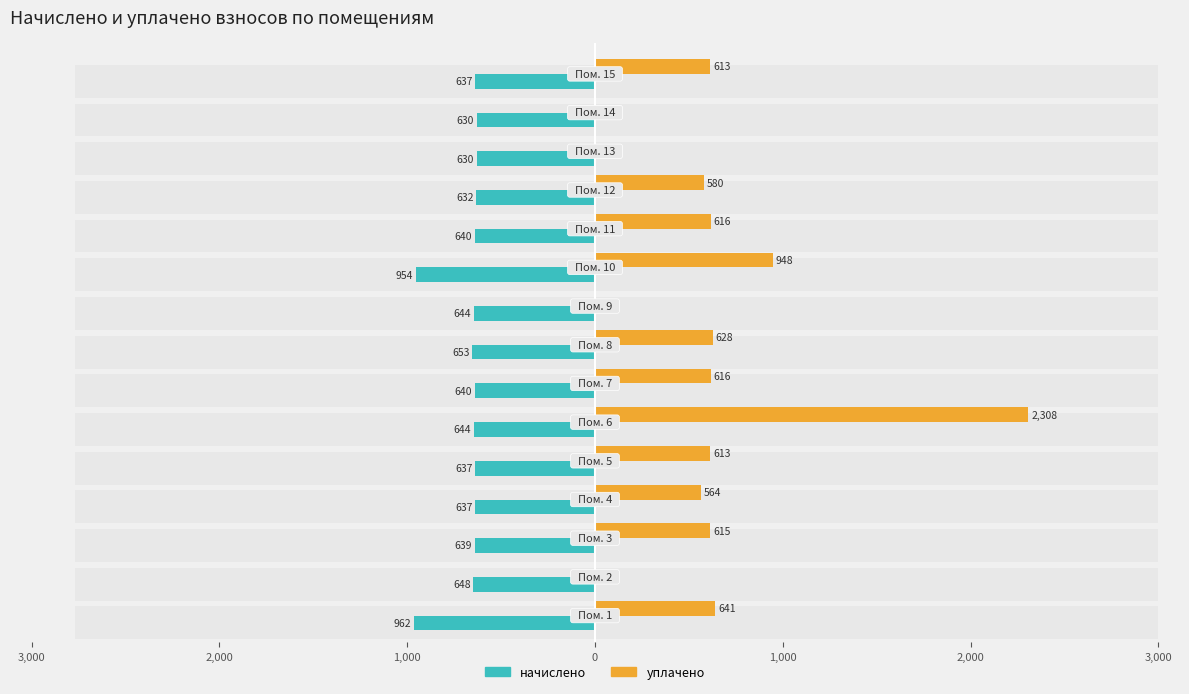

What is the approximate value of начислено at 12?

-629.7